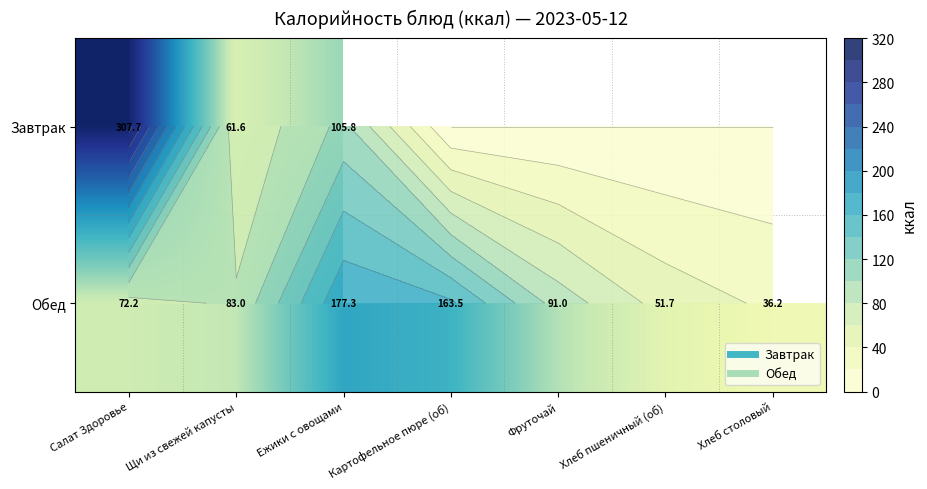

What is the highest value of the Обед series?

177.3